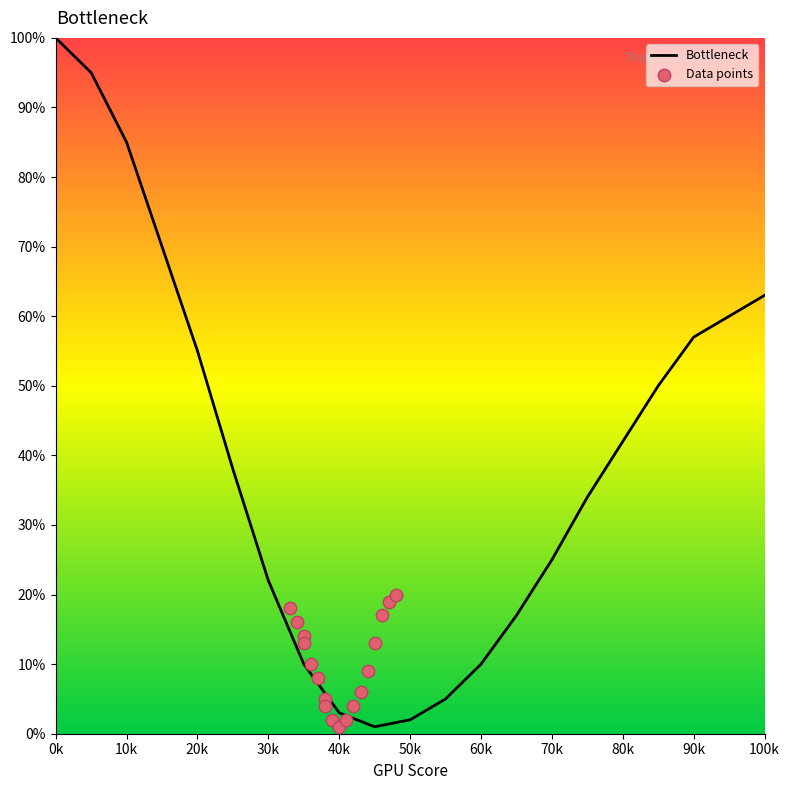

The value of Bottleneck at 10k is 85. True or false?

True